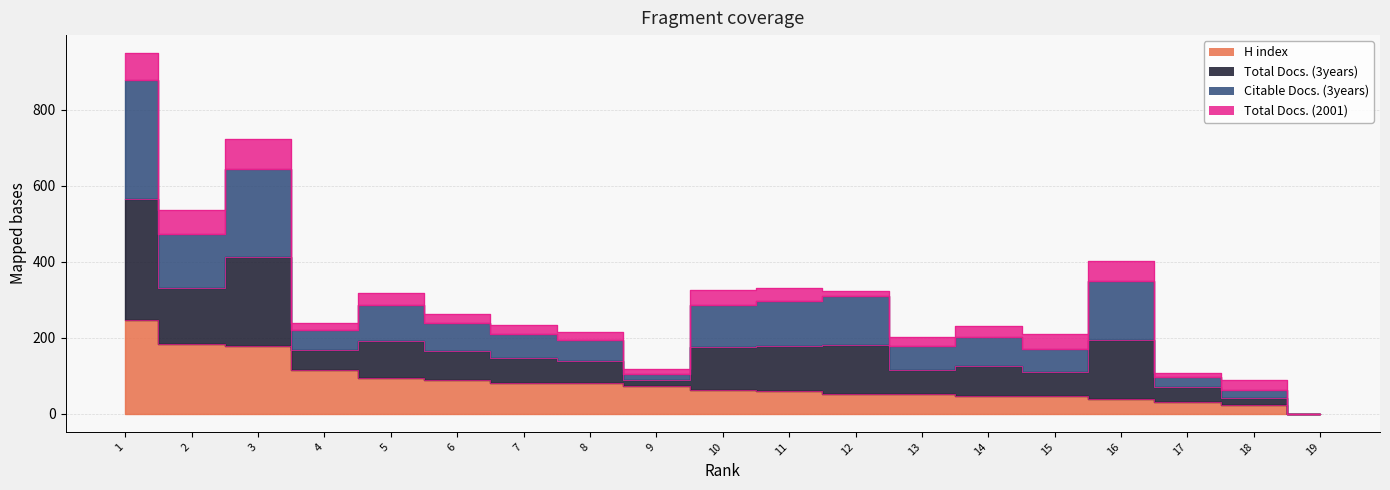

True or false: H index and Total Docs. (3years) intersect in this chart.

False